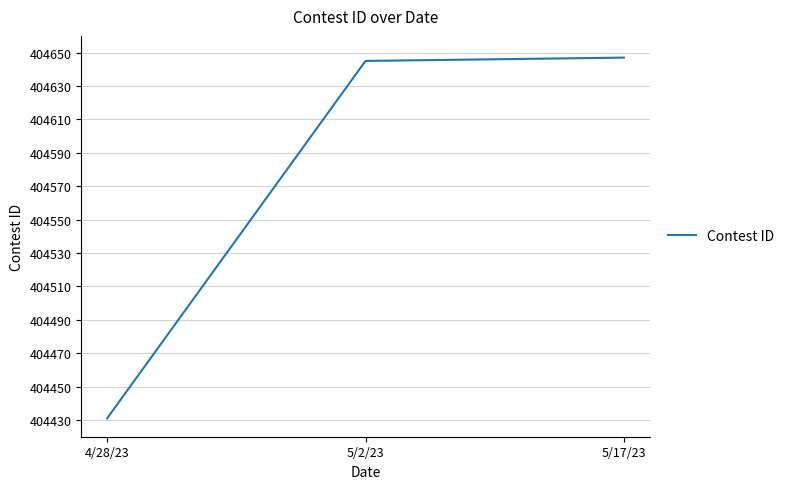

What is the difference between the maximum and minimum values?

216